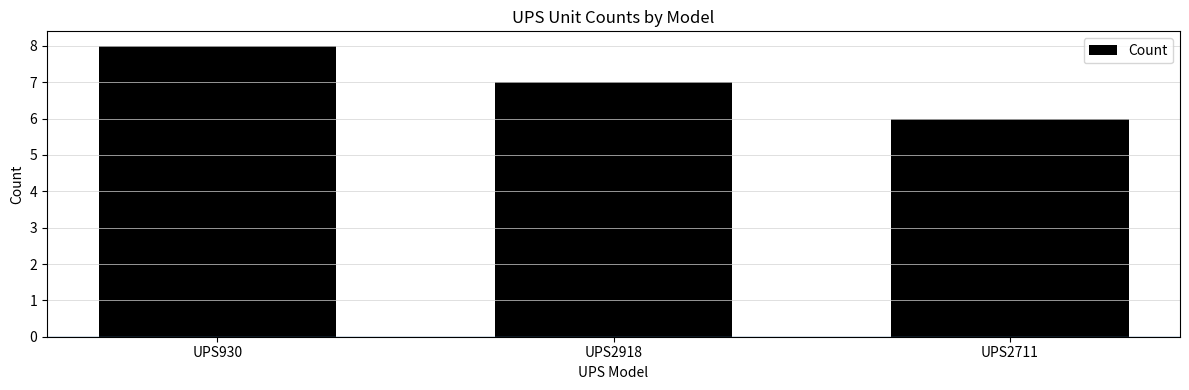

True or false: the data shows 3 at UPS2711.

False